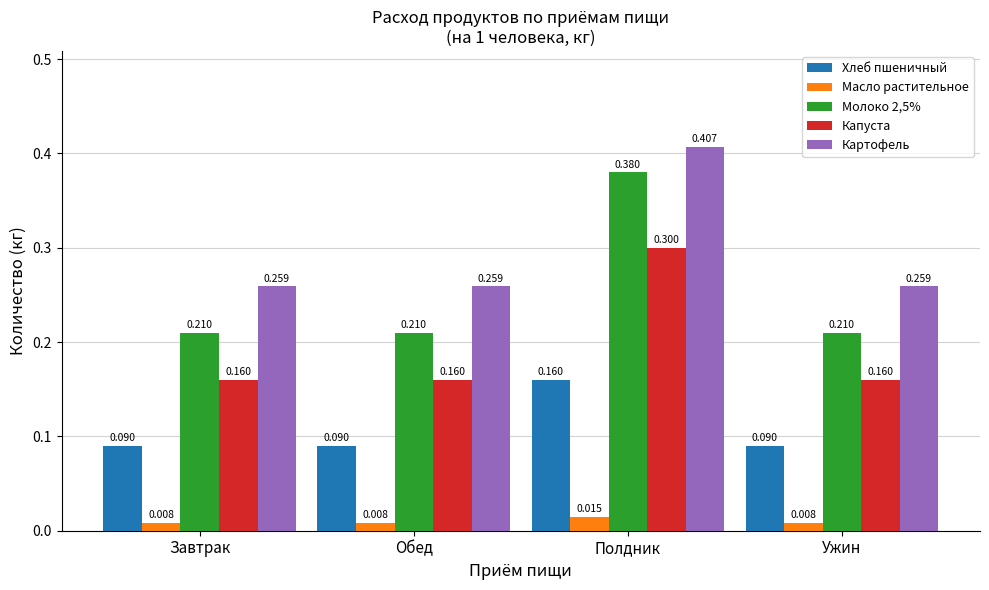

How many bars are there in each group?

5